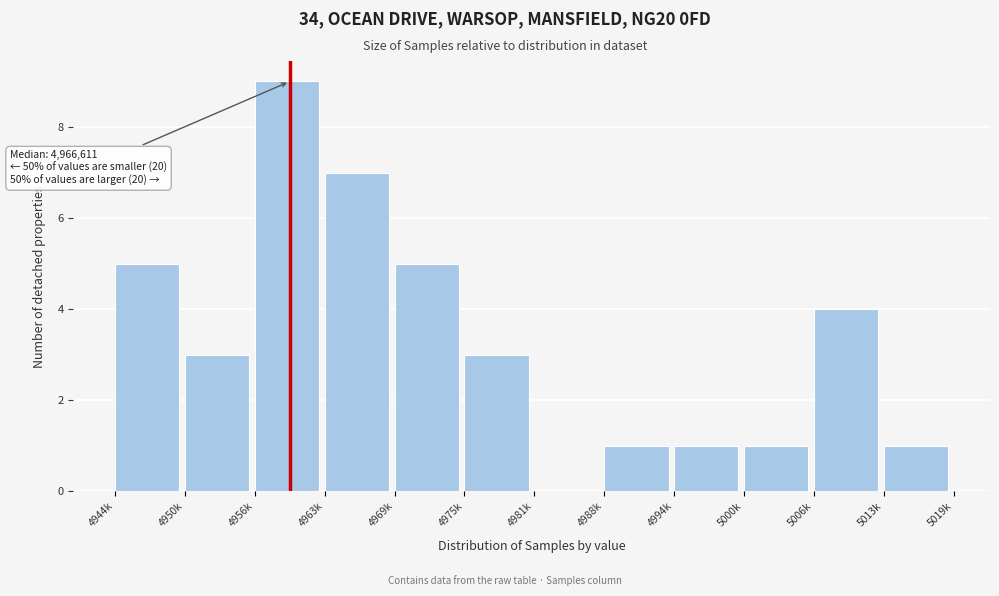

Reading left to right, list all the values displayed in this chart.

4944k=5	4950k=3	4956k=9	4963k=7	4969k=5	4975k=3	4981k=0	4988k=1	4994k=1	5000k=1	5006k=4	5013k=1